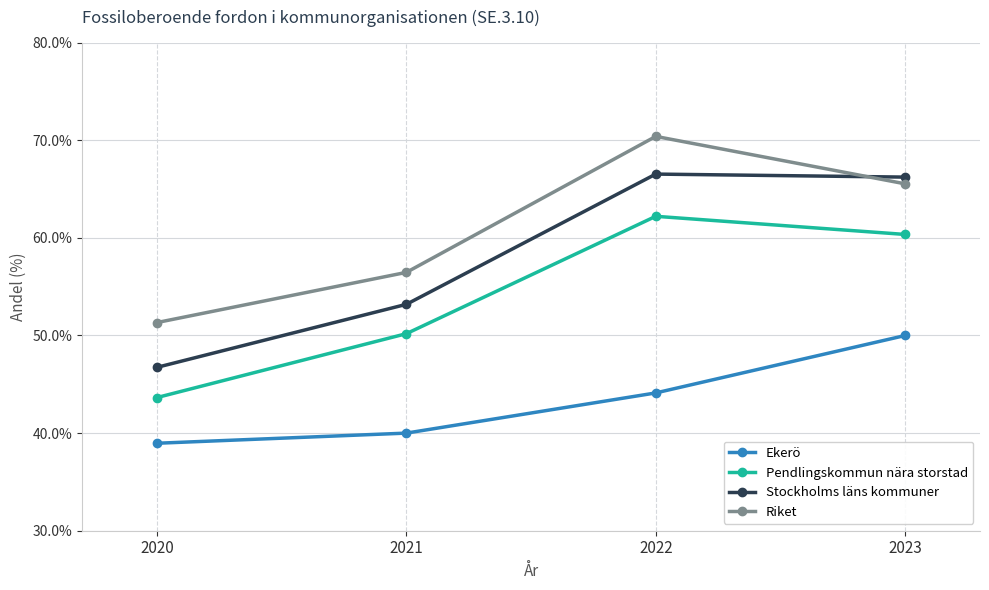

True or false: Pendlingskommun nära storstad has more than 2 points higher than both neighbors.

False